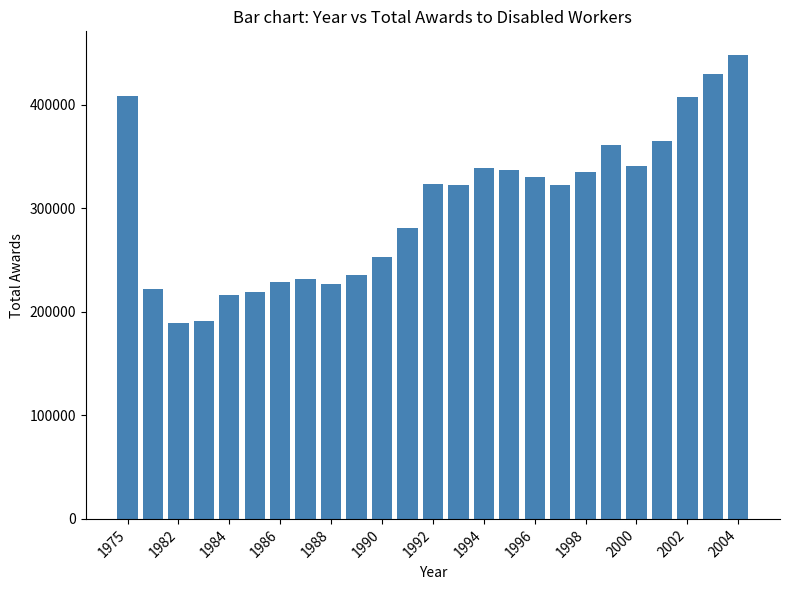

What is the minimum value shown in the chart?

189252